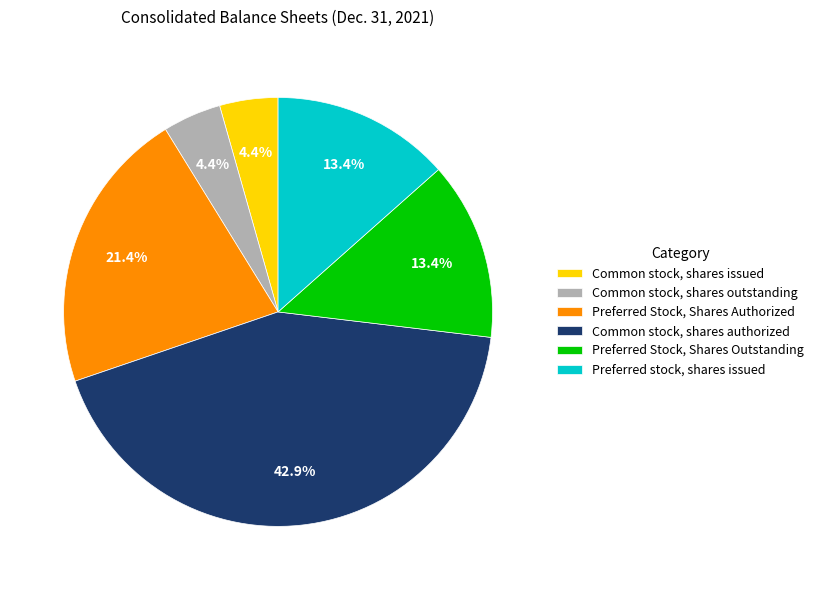

To the nearest percent, what is the combined percentage of Common stock, shares authorized and Preferred Stock, Shares Outstanding?

56%